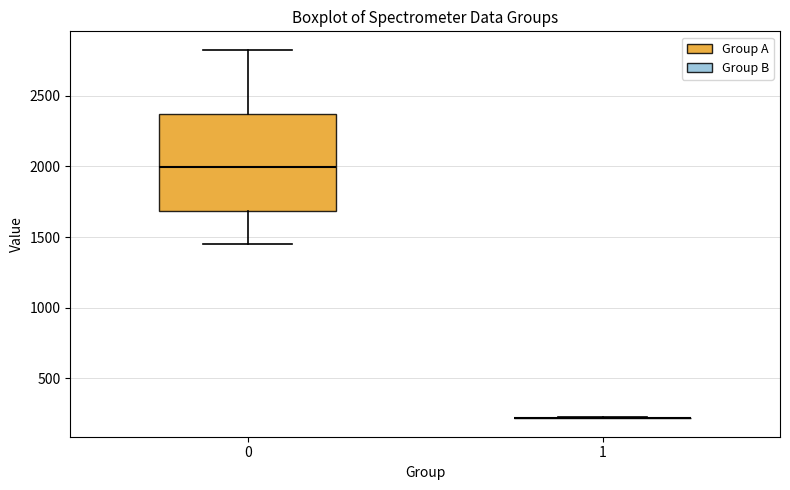

Where is the lower edge of the box at x = 0 on the y-axis? The values are not printed on the chart, so give them approximately, as read against the axis.

1700